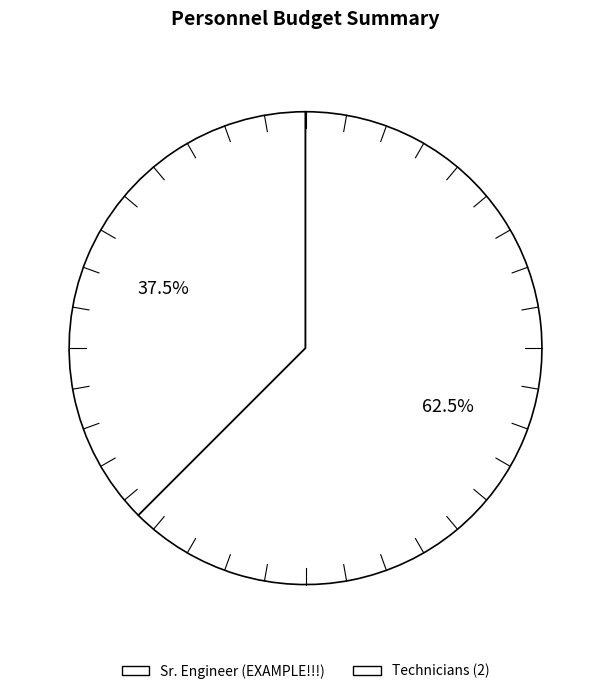

To the nearest percent, what is the difference between the Sr. Engineer (EXAMPLE!!!) and Technicians (2) slice percentages?

25%